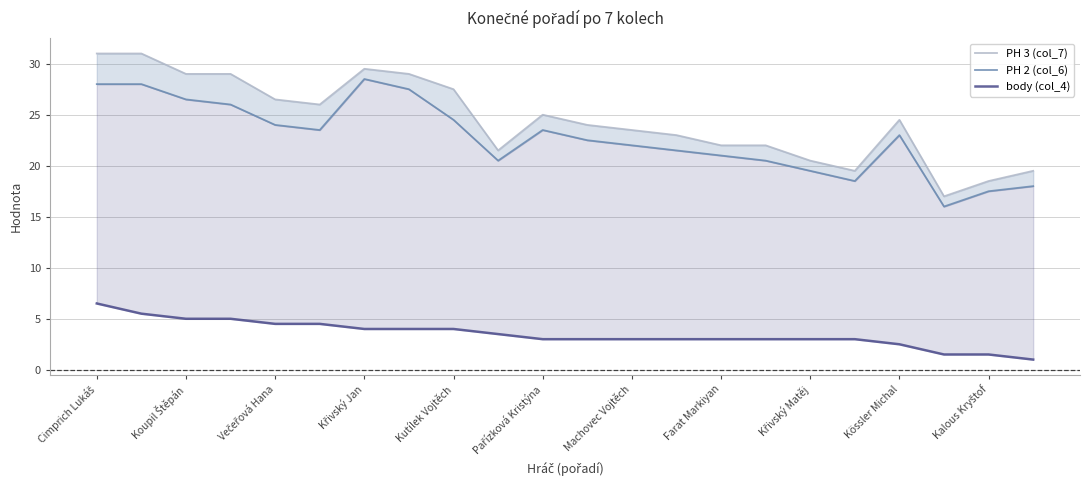

What is the maximum value shown in the chart?

31.0